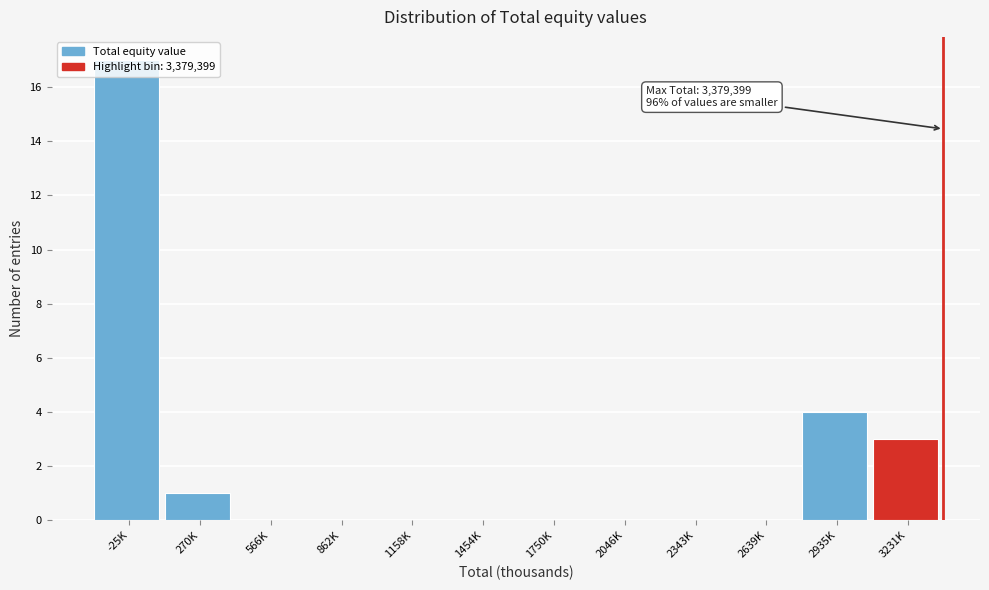

Which category has the highest value across all series?

-25K